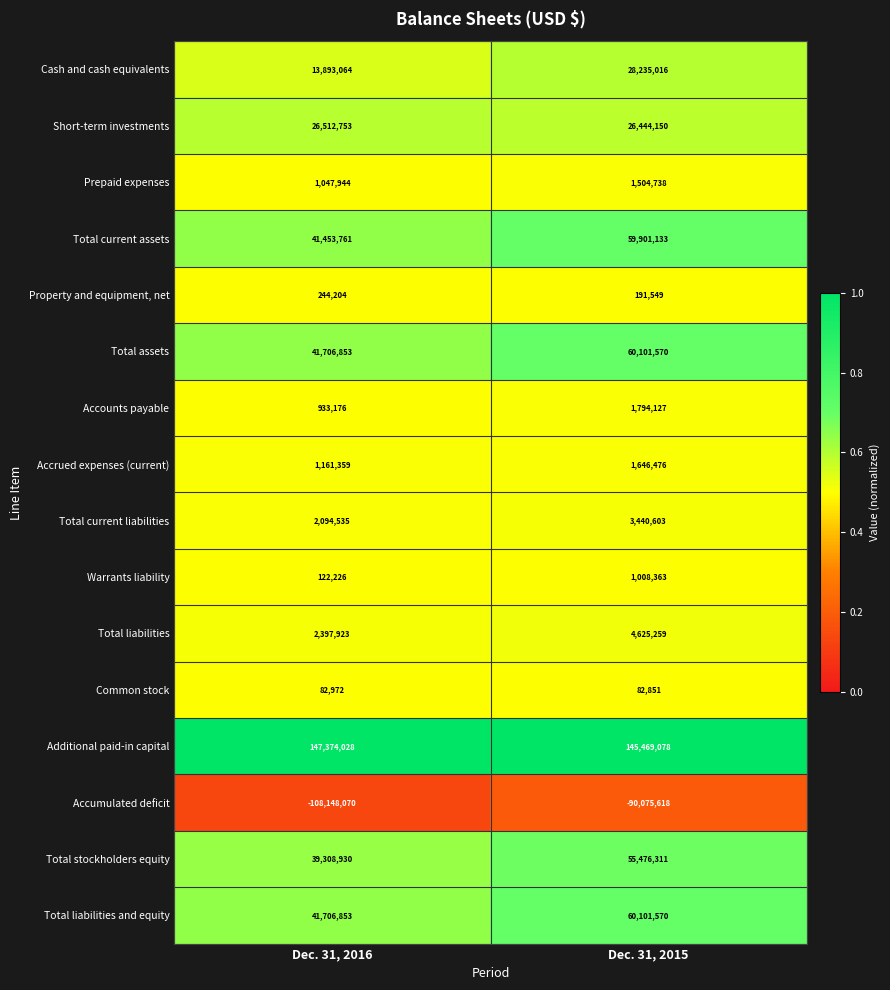

At which category is the sum across all series the highest?

Dec. 31, 2015